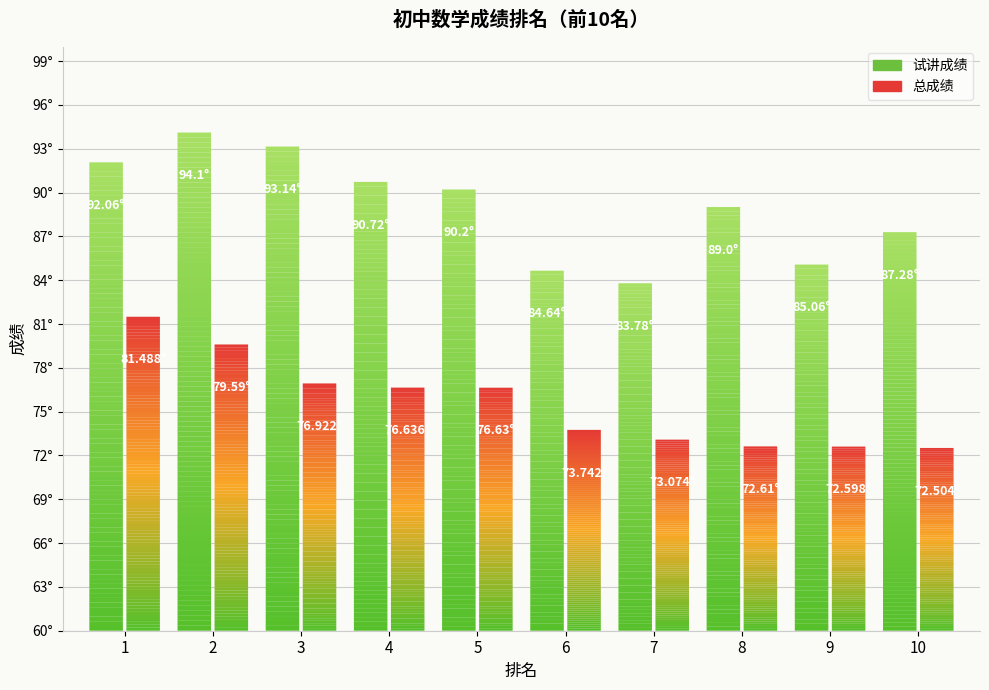

What is the highest value of the 总成绩 series?

81.5